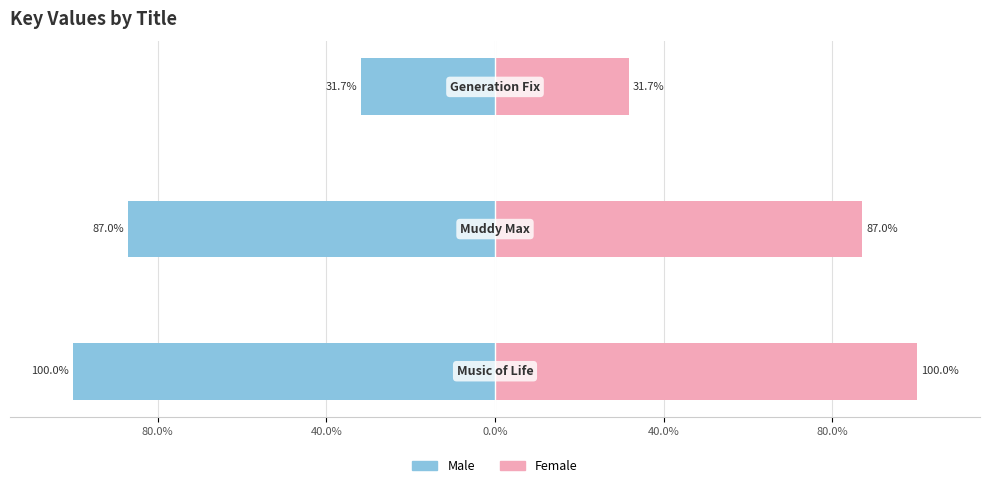

What is the value of the Female bar at the 1st from the left?

100.0